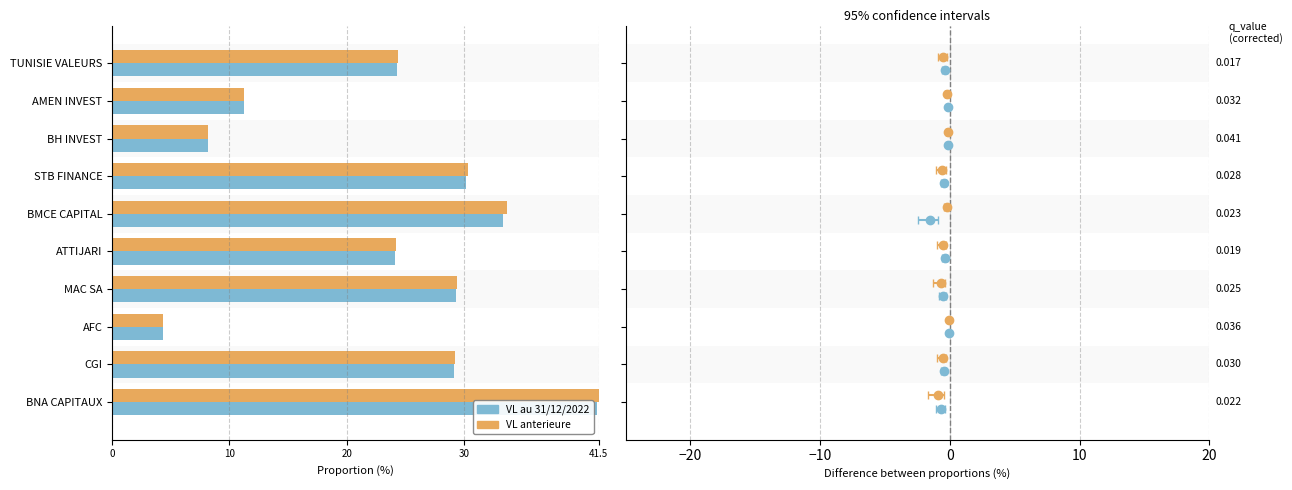

What is the lowest value of the VL anterieure series?

4.3